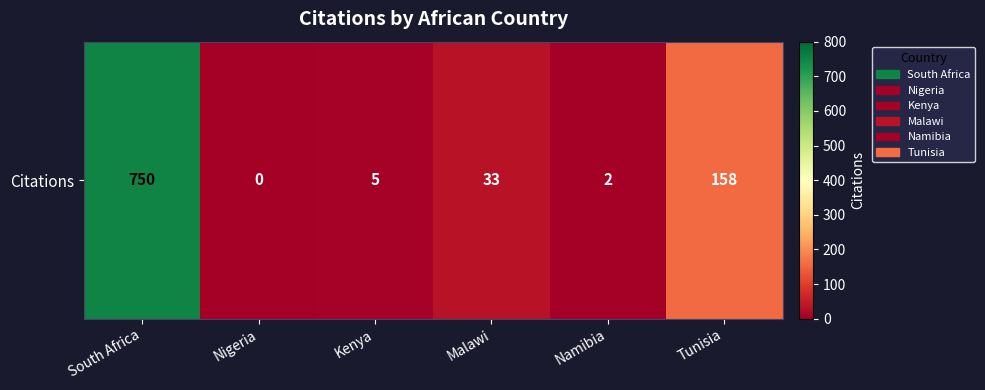

What is the average value?

158